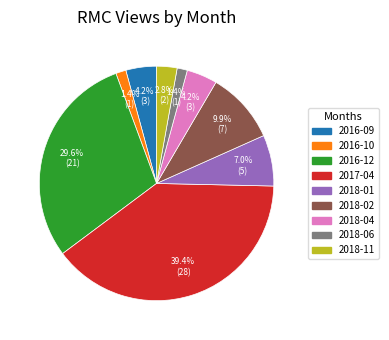

How much of the chart is everything except 2018-06?

98.6%